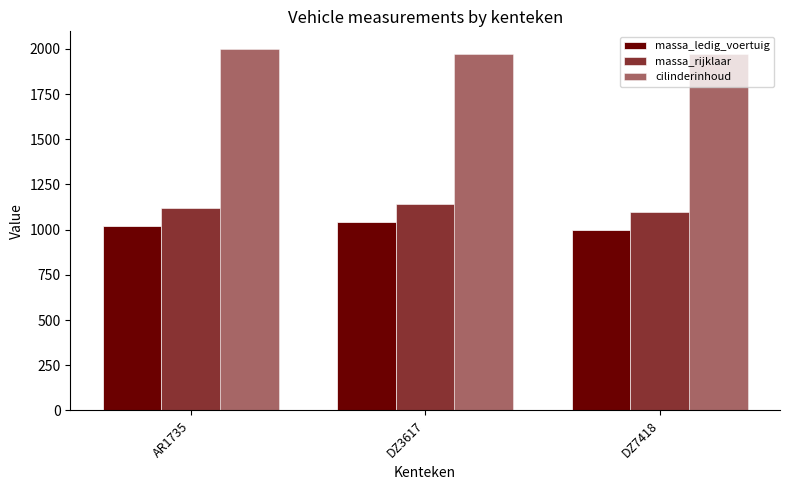

How many values in the massa_ledig_voertuig series are below 1018?

1